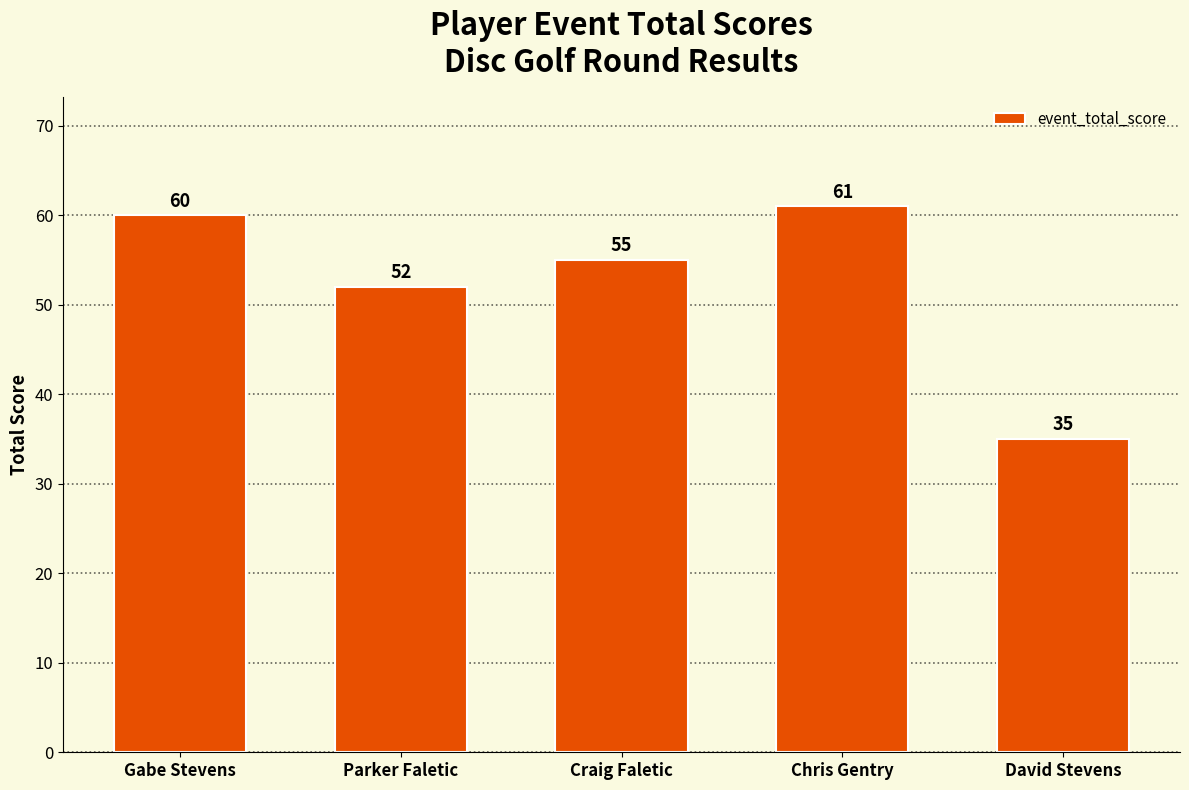

Is it true that the value at Parker Faletic is 91?

False